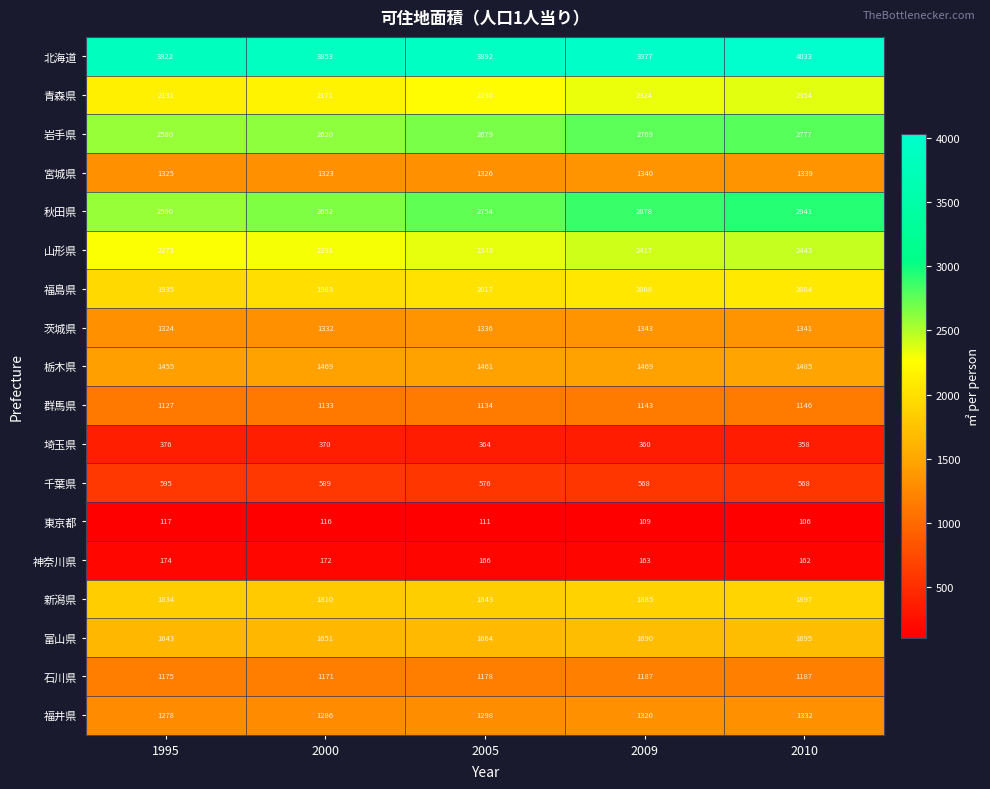

Rank the series by their maximum value, from lowest to highest.

東京都, 神奈川県, 埼玉県, 千葉県, 群馬県, 石川県, 福井県, 宮城県, 茨城県, 栃木県, 富山県, 新潟県, 福島県, 青森県, 山形県, 岩手県, 秋田県, 北海道